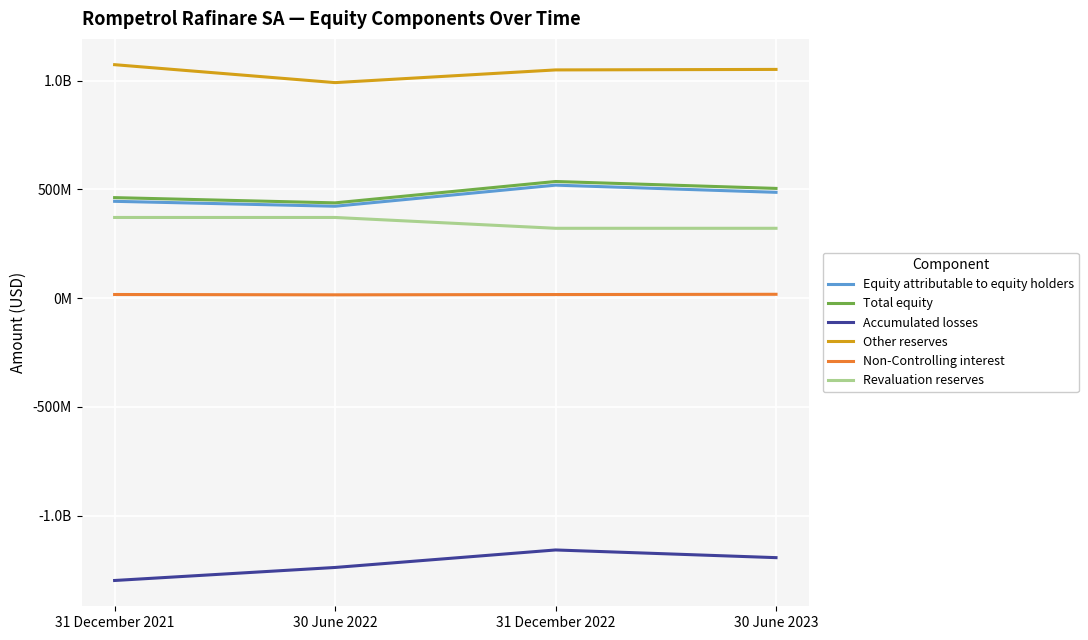

True or false: Other reserves and Non-Controlling interest intersect in this chart.

False